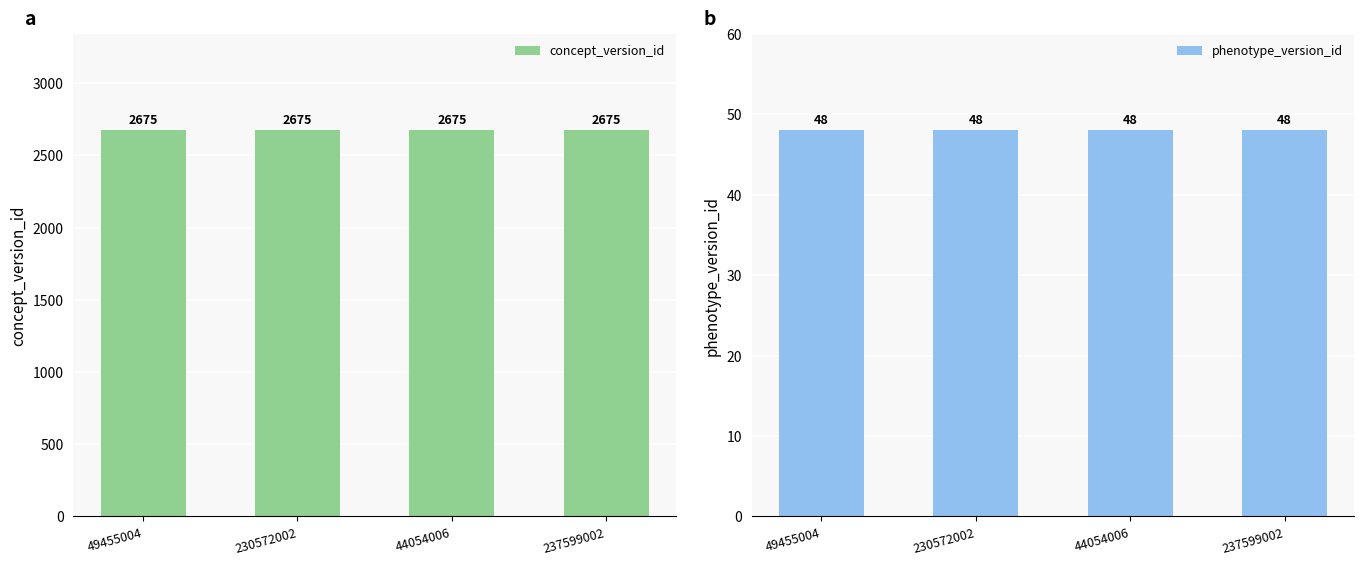

What are all the series names shown in the legend?

concept_version_id, phenotype_version_id